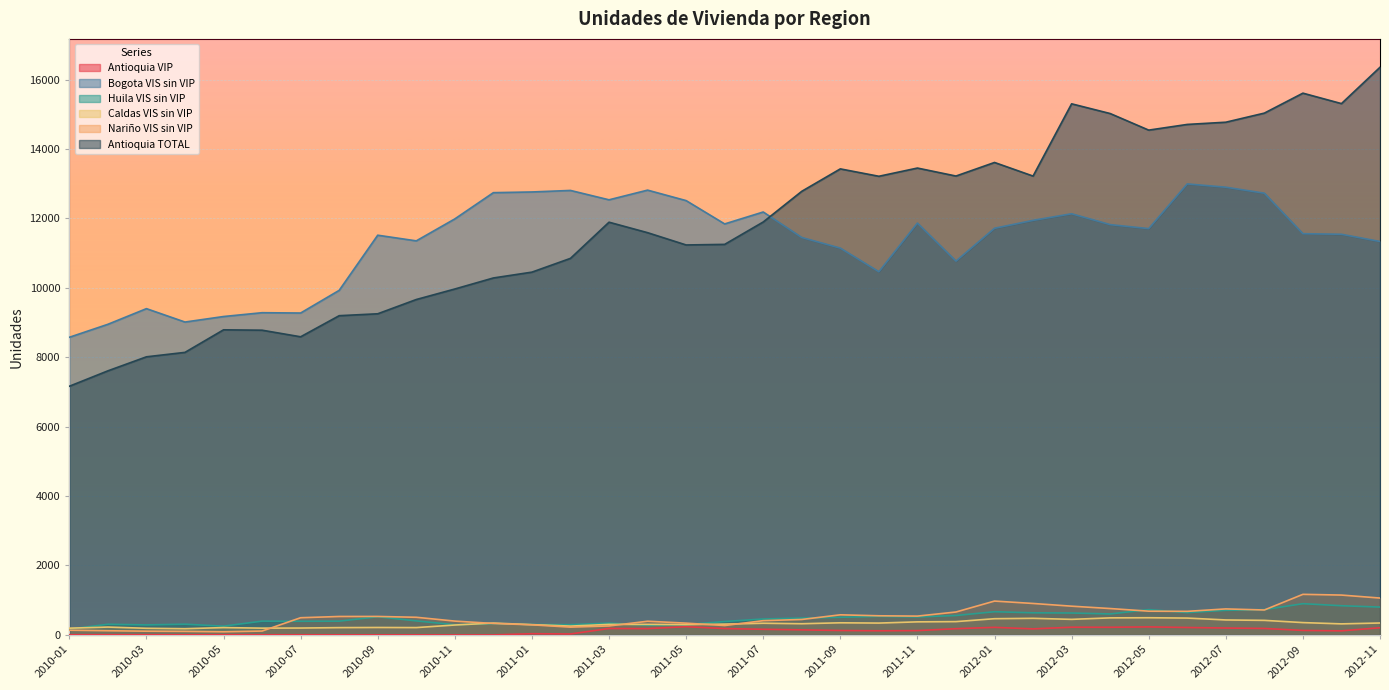

Which has a higher value, 2010-08 or 2012-04?

2012-04